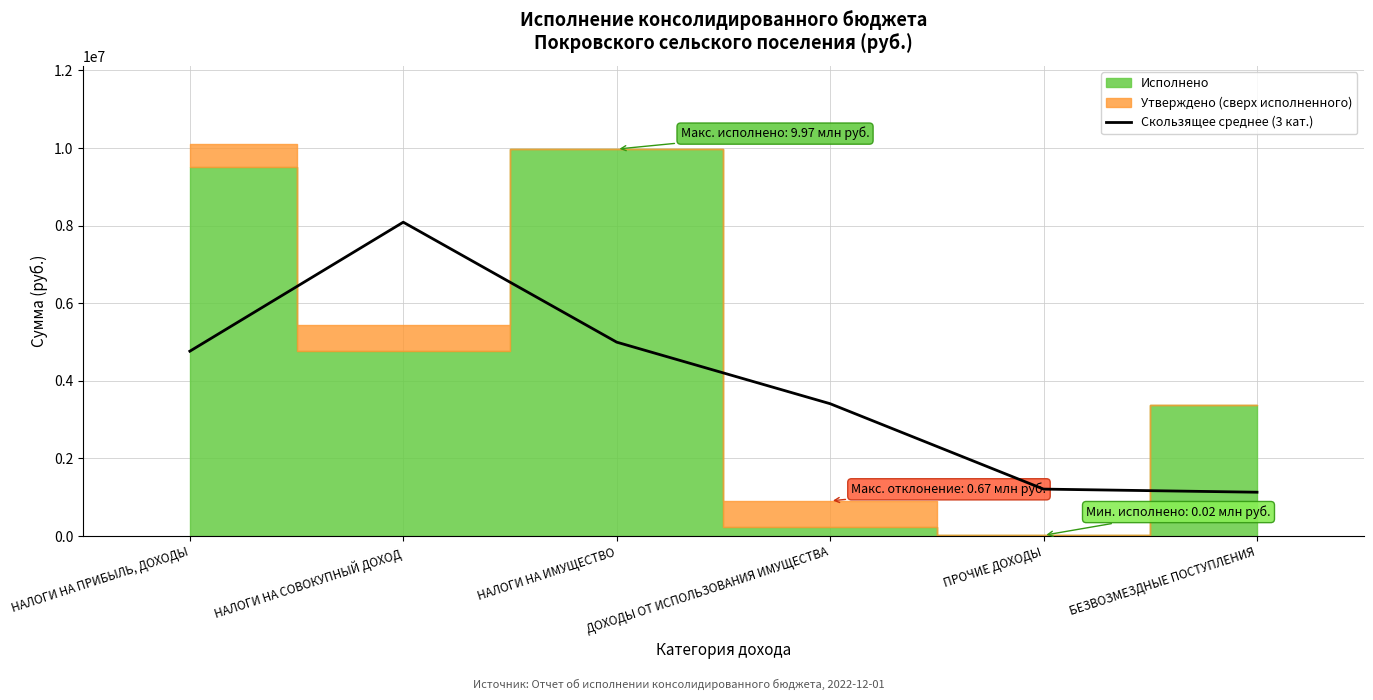

How many data points does each series have?

6